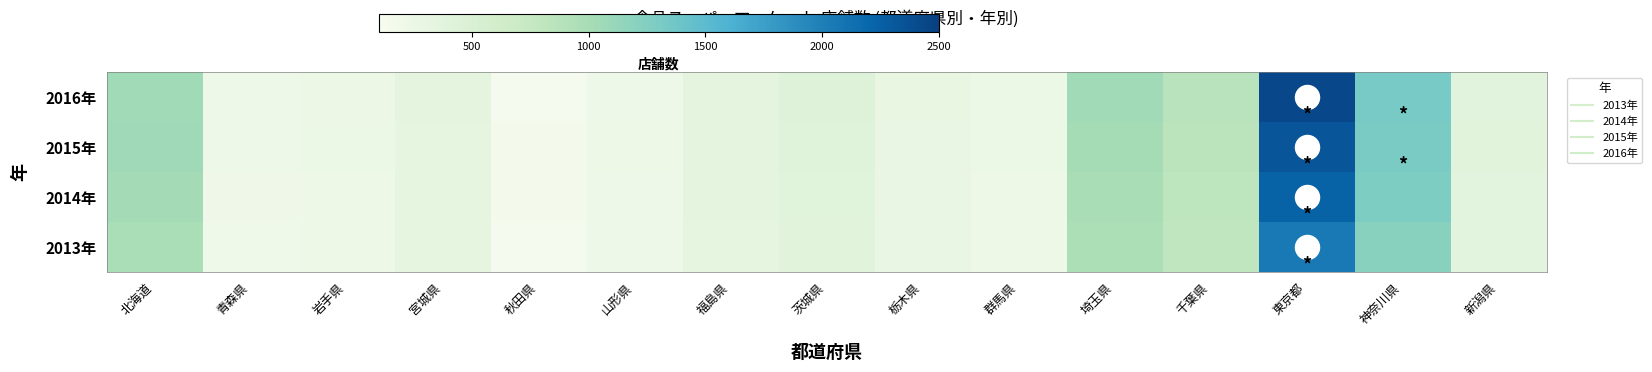

Rank the series by their maximum value, from lowest to highest.

2013年, 2014年, 2015年, 2016年